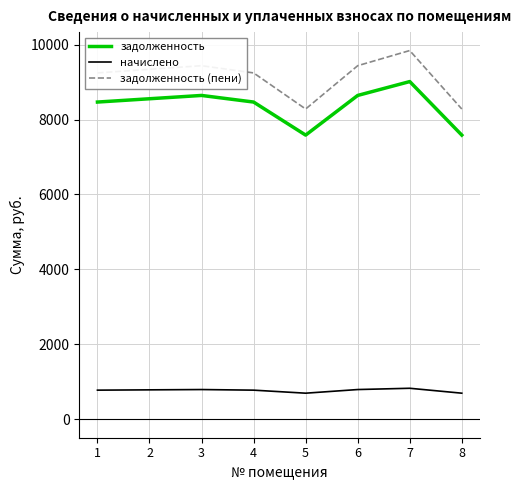

What is the average value of the задолженность series?

8370.2